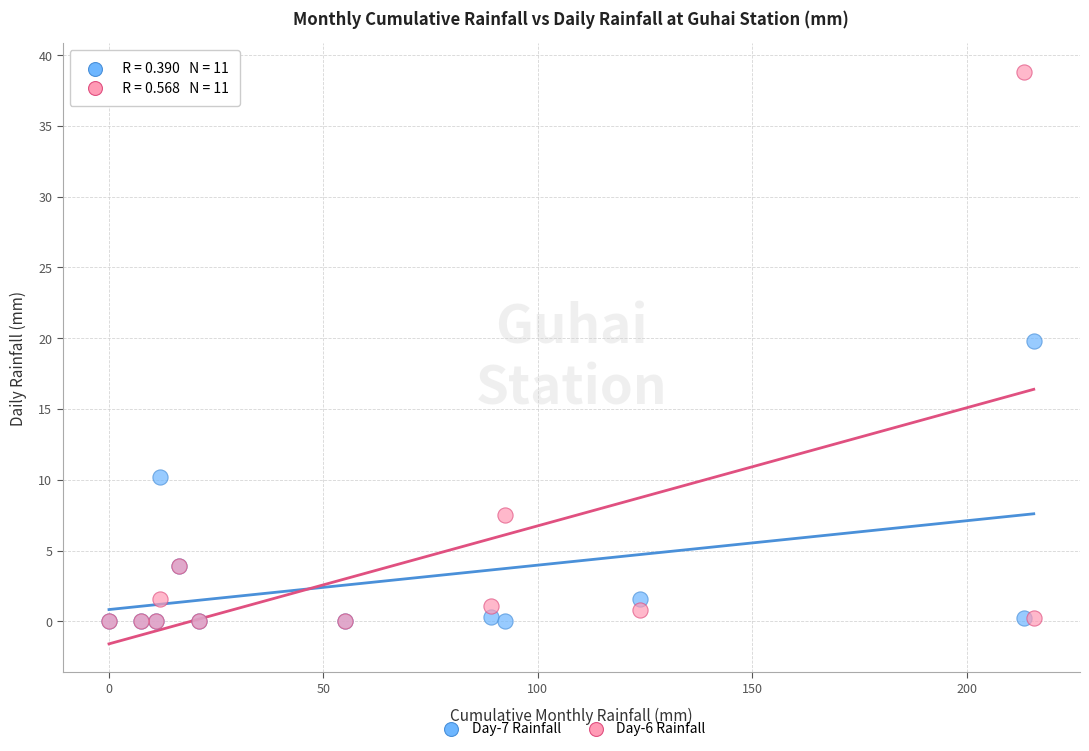

What are all the series names shown in the legend?

Day-7 Rainfall, Day-6 Rainfall